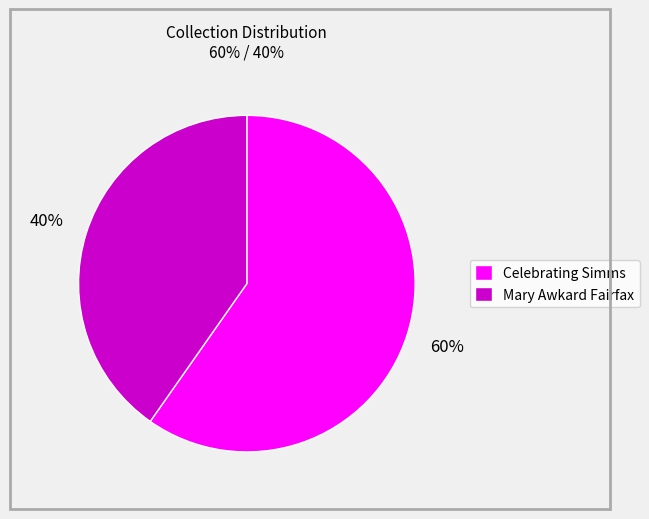

Which category has the smallest portion of the pie?

Mary Awkard Fairfax